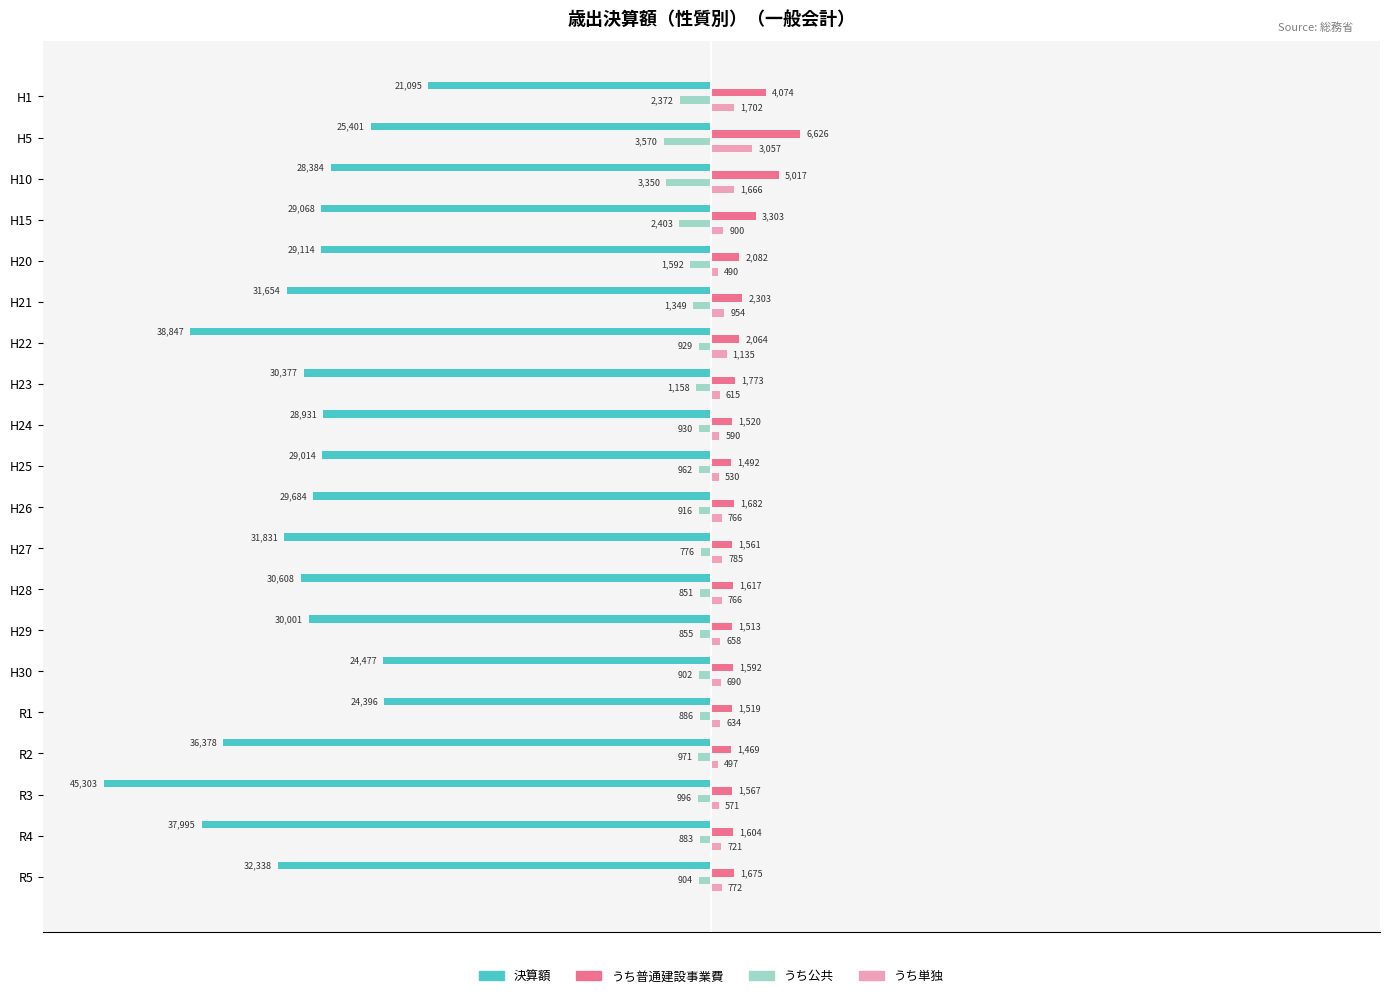

What are all the series names shown in the legend?

決算額, うち普通建設事業費, うち公共, うち単独